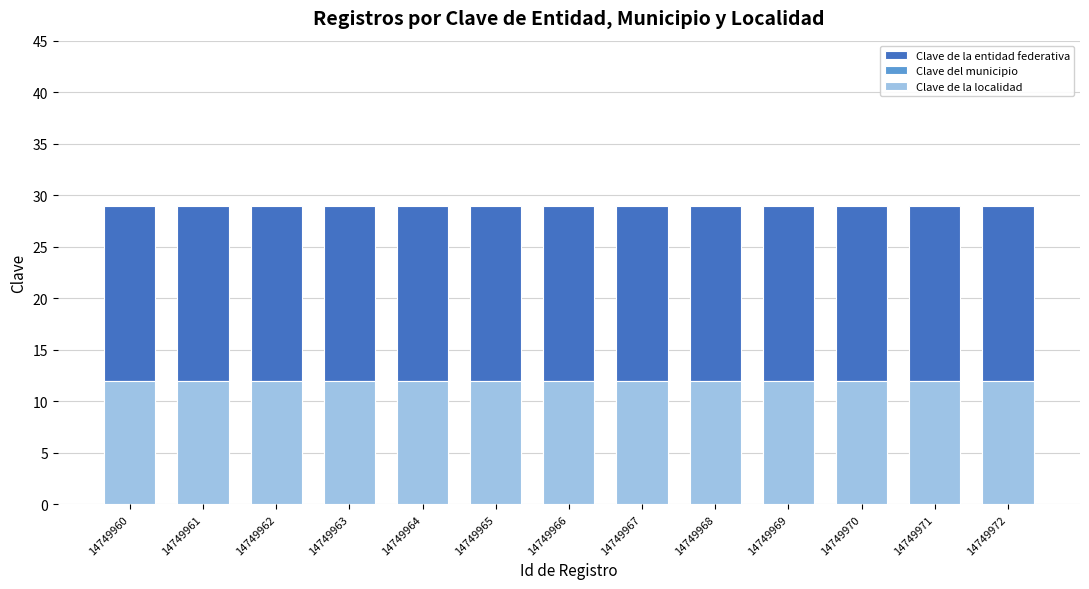

What is the spread (max minus min) of values at 14749961?

17